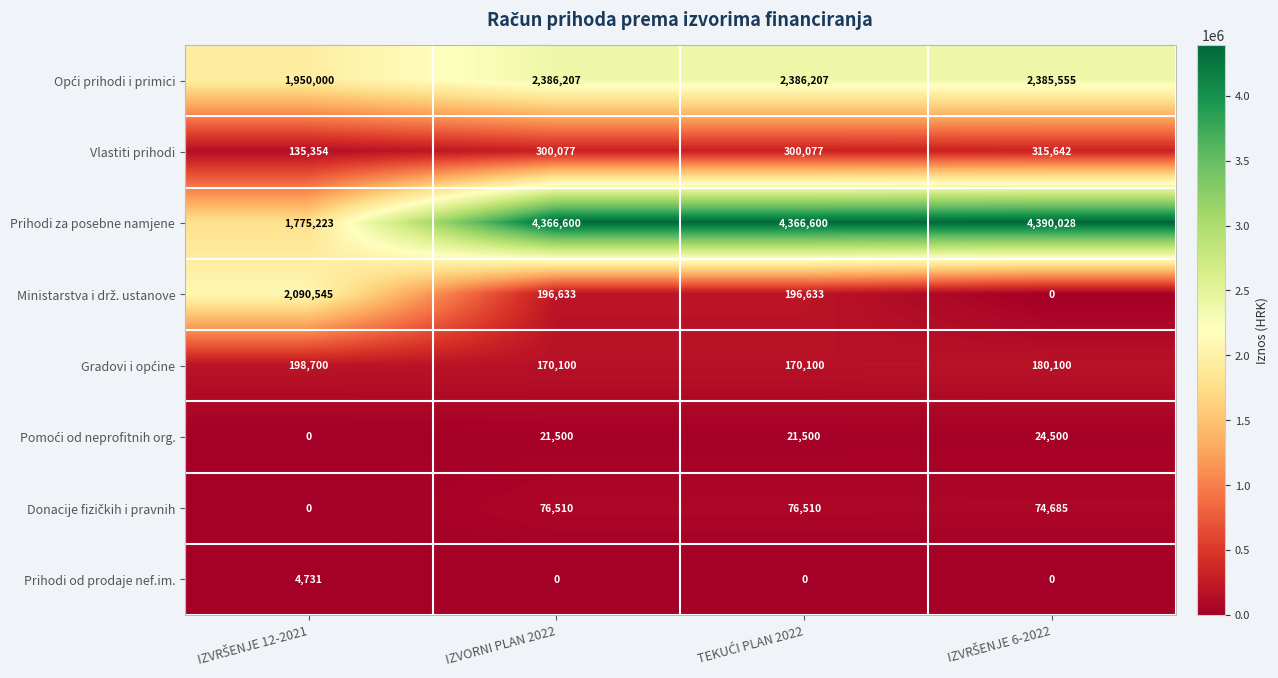

At how many categories does at least one series exceed 73592?

4